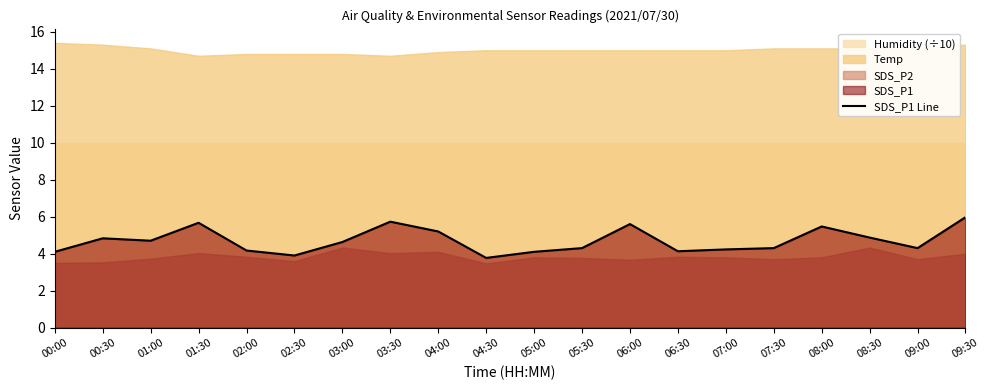

How many categories are shown in the chart?

20